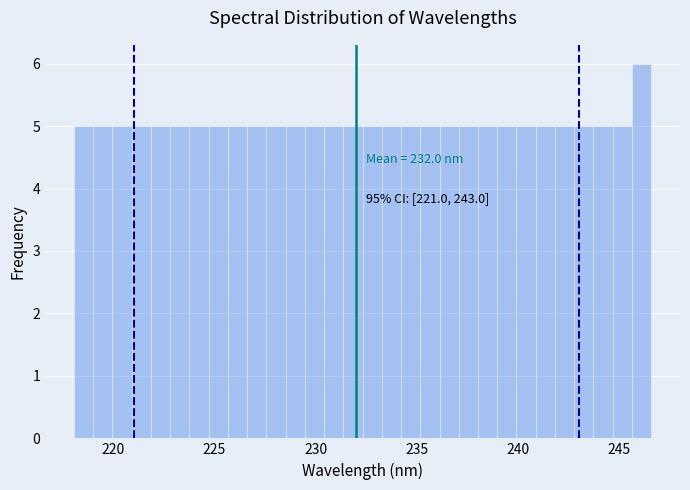

Around what value on the x-axis is the tallest bar? Give the approximate position of its centre, as read against the axis.

246.0